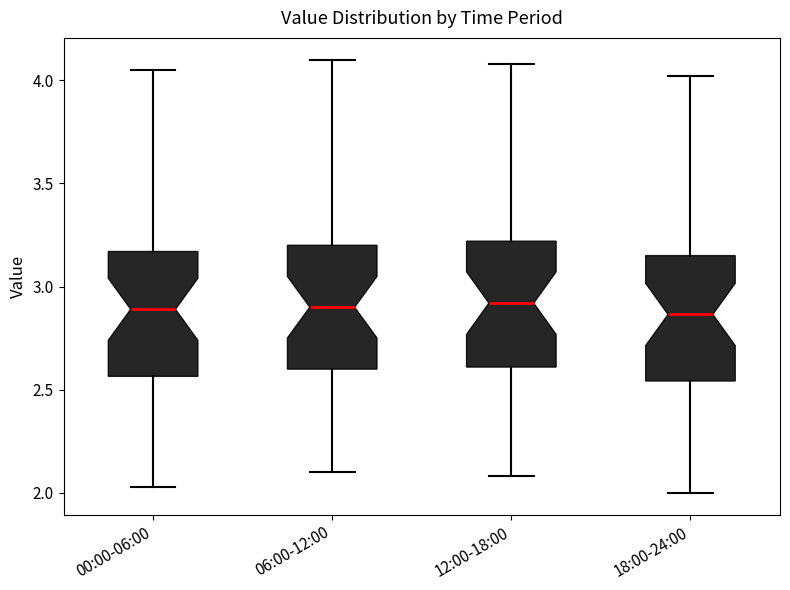

Reading left to right, read every box against the y-axis: the position of its median line, the range the box covers, and the ends of its whiskers. The values are not printed on the chart, so give them approximately, as read against the axis.

00:00-06:00: median 2.90, box 2.55 to 3.15, whiskers 2.05 to 4.05
06:00-12:00: median 2.90, box 2.60 to 3.20, whiskers 2.10 to 4.10
12:00-18:00: median 2.90, box 2.60 to 3.20, whiskers 2.10 to 4.10
18:00-24:00: median 2.85, box 2.55 to 3.15, whiskers 2.00 to 4.00